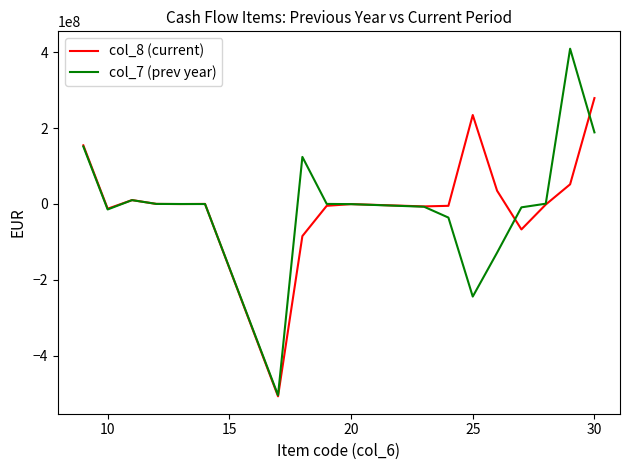

What is the minimum value shown in the chart?

-507679240